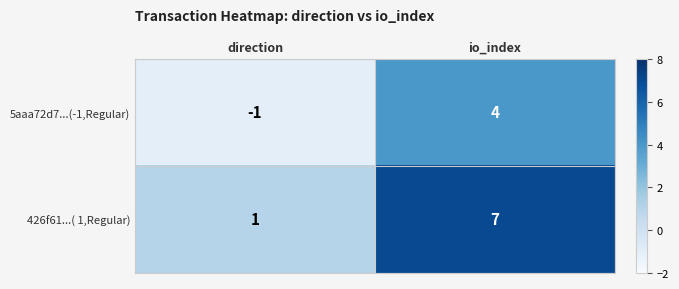

At which category does the chart reach its minimum across all series?

direction